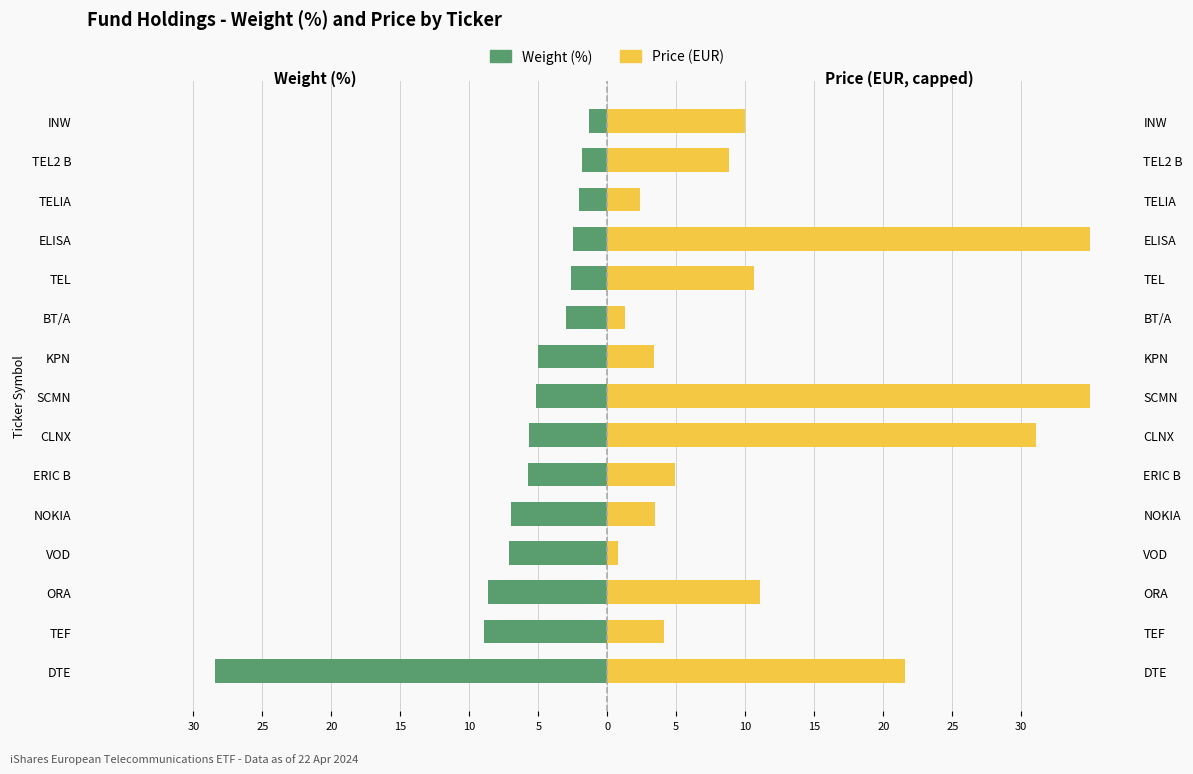

What are all the series names shown in the legend?

Weight (%), Price (EUR)